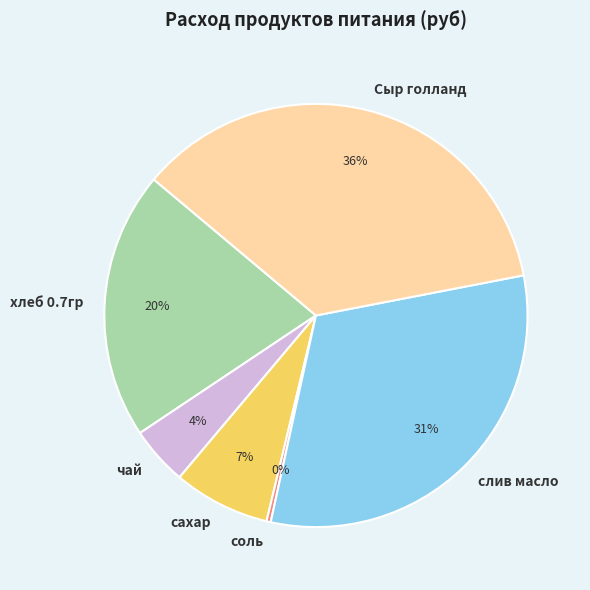

Combined, do слив масло and хлеб 0.7гр account for over 50%?

Yes